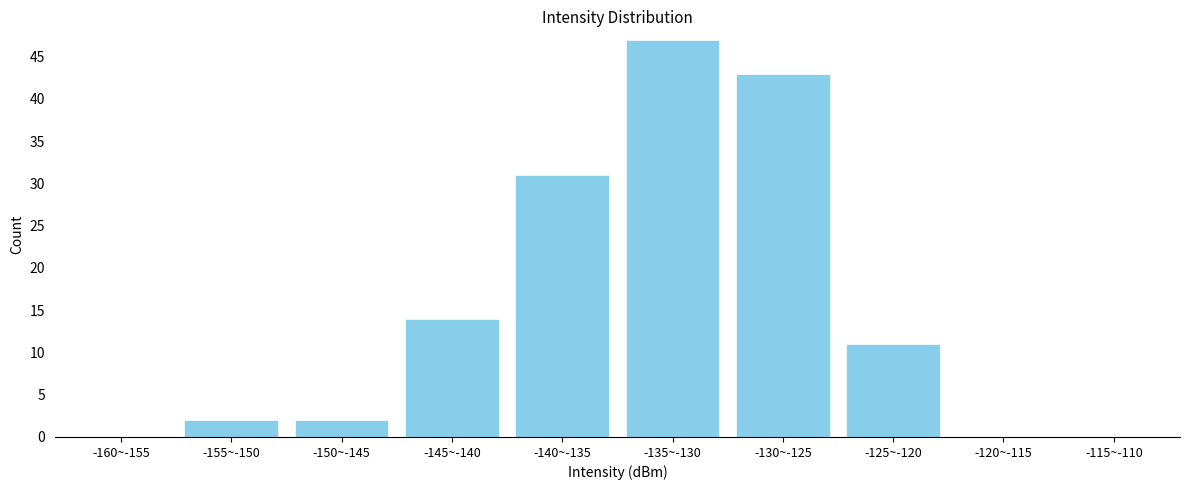

Reading left to right, list all the values displayed in this chart.

-160~-155=0	-155~-150=2	-150~-145=2	-145~-140=14	-140~-135=31	-135~-130=47	-130~-125=43	-125~-120=11	-120~-115=0	-115~-110=0